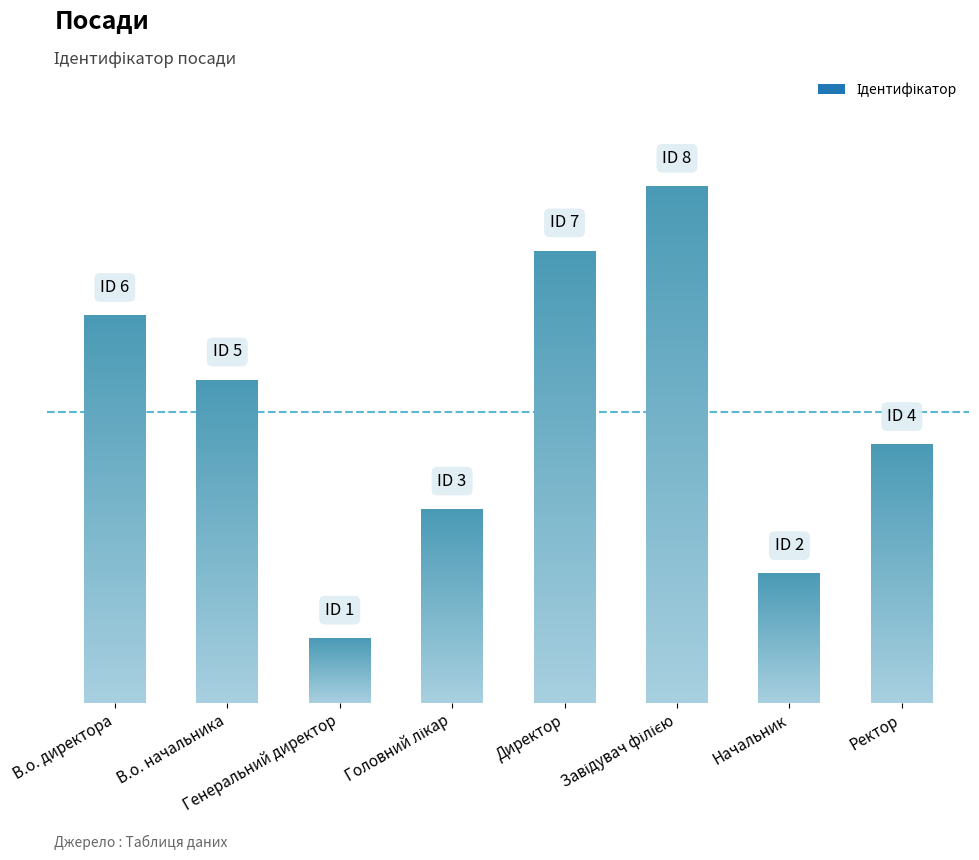

What position from the left is Начальник?

7